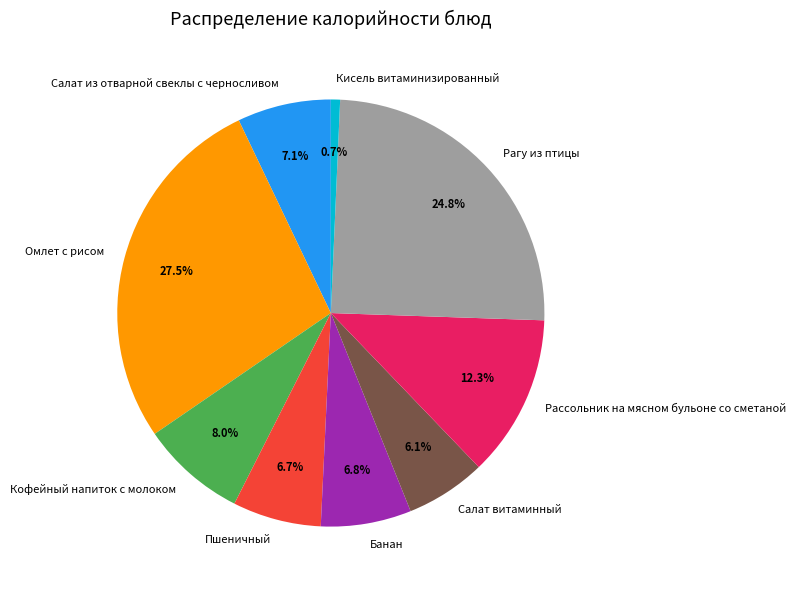

What percentage is NOT represented by Рассольник на мясном бульоне со сметаной?

87.7%